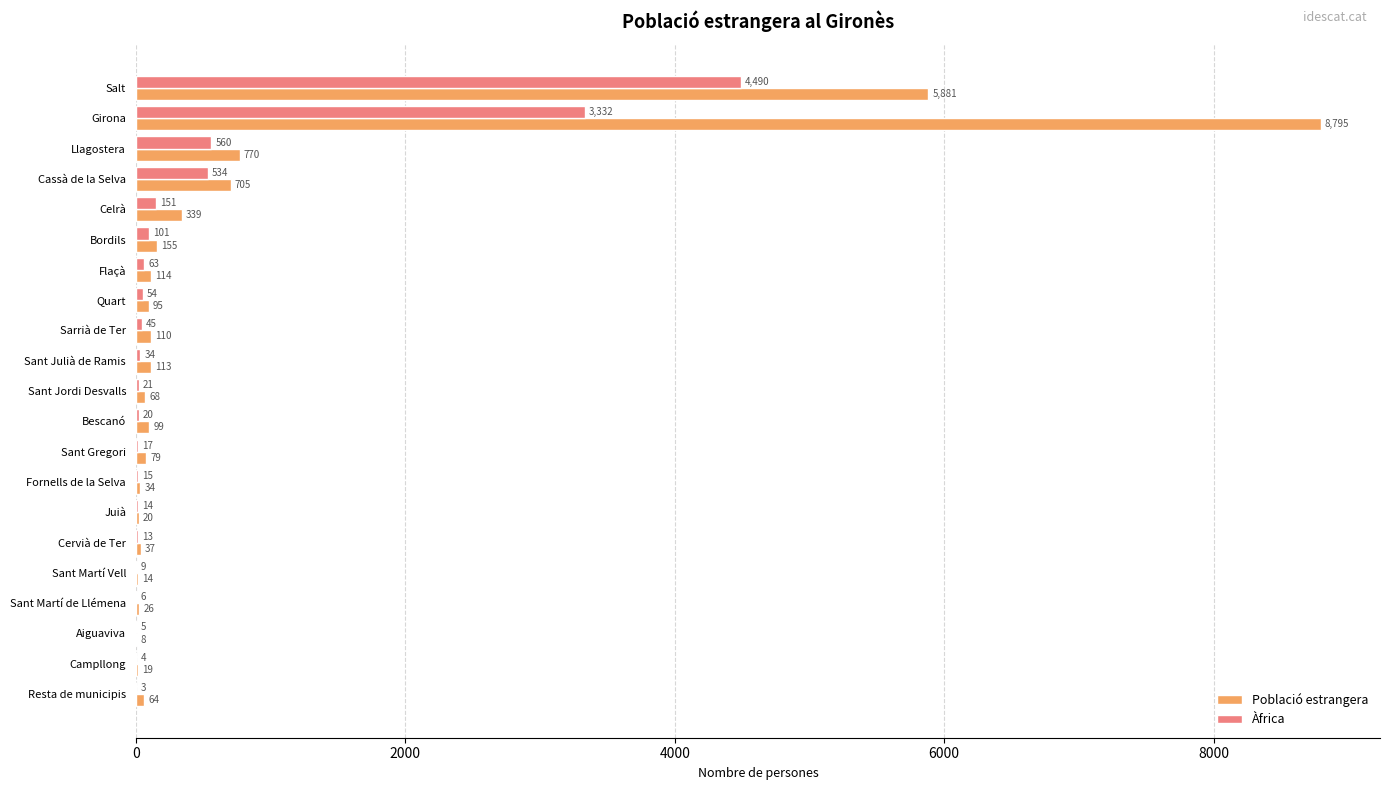

Which series has the largest total across all categories?

Població estrangera